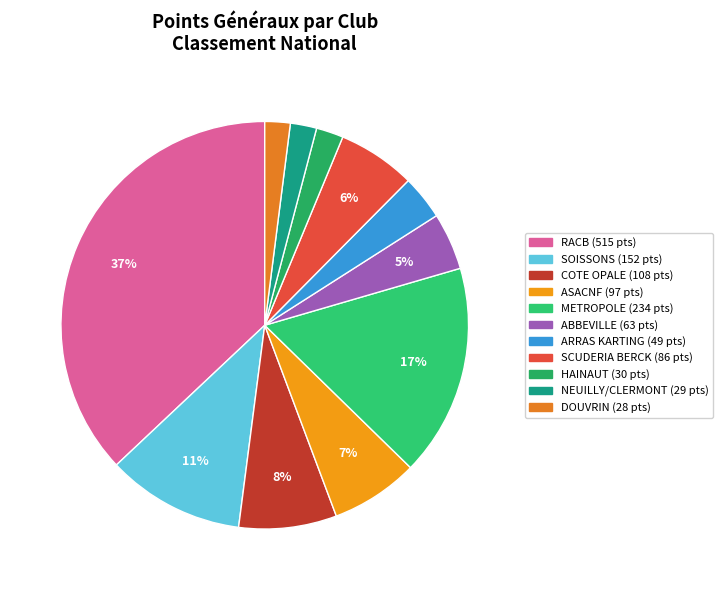

To the nearest percent, what is the average slice percentage?

9%